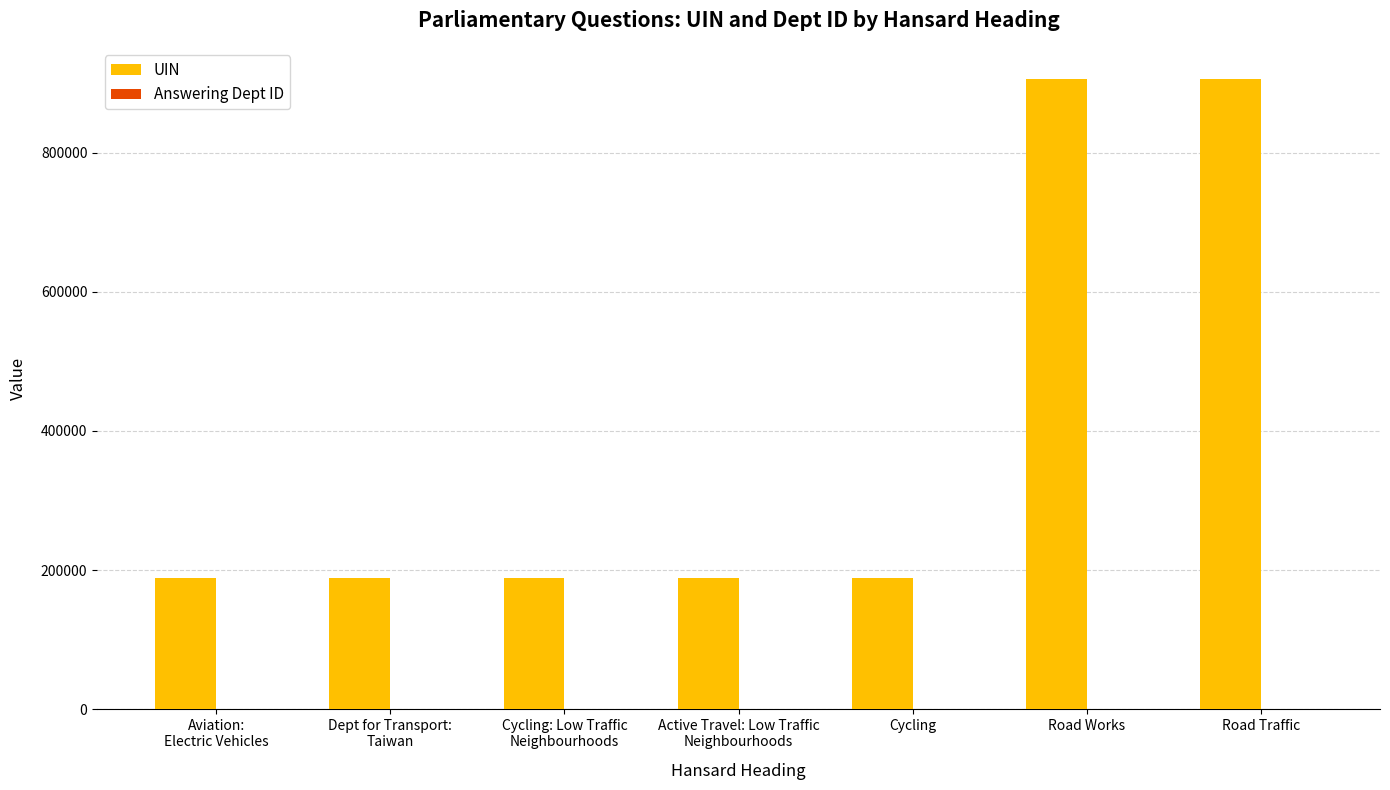

Which series has the largest total across all categories?

UIN